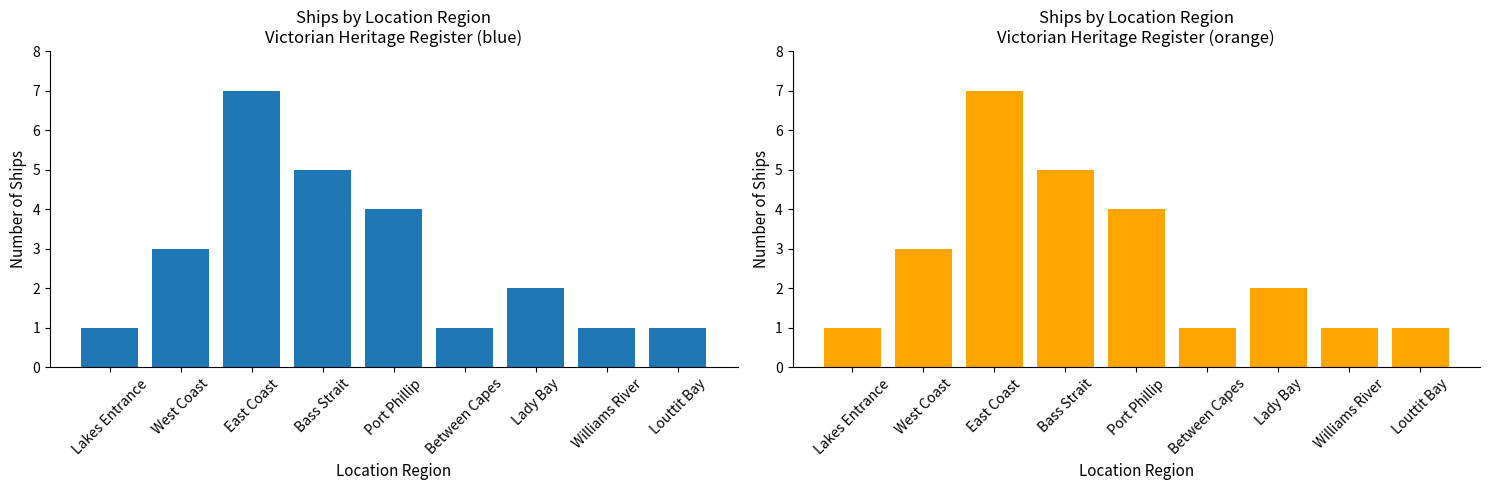

What is the approximate value at Louttit Bay?

1